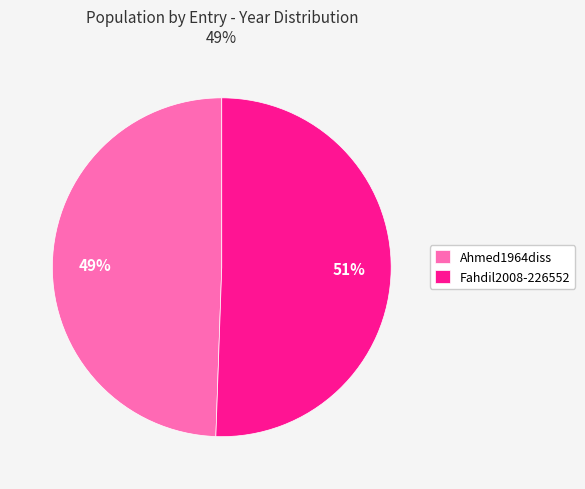

How many slices are in this pie chart?

2